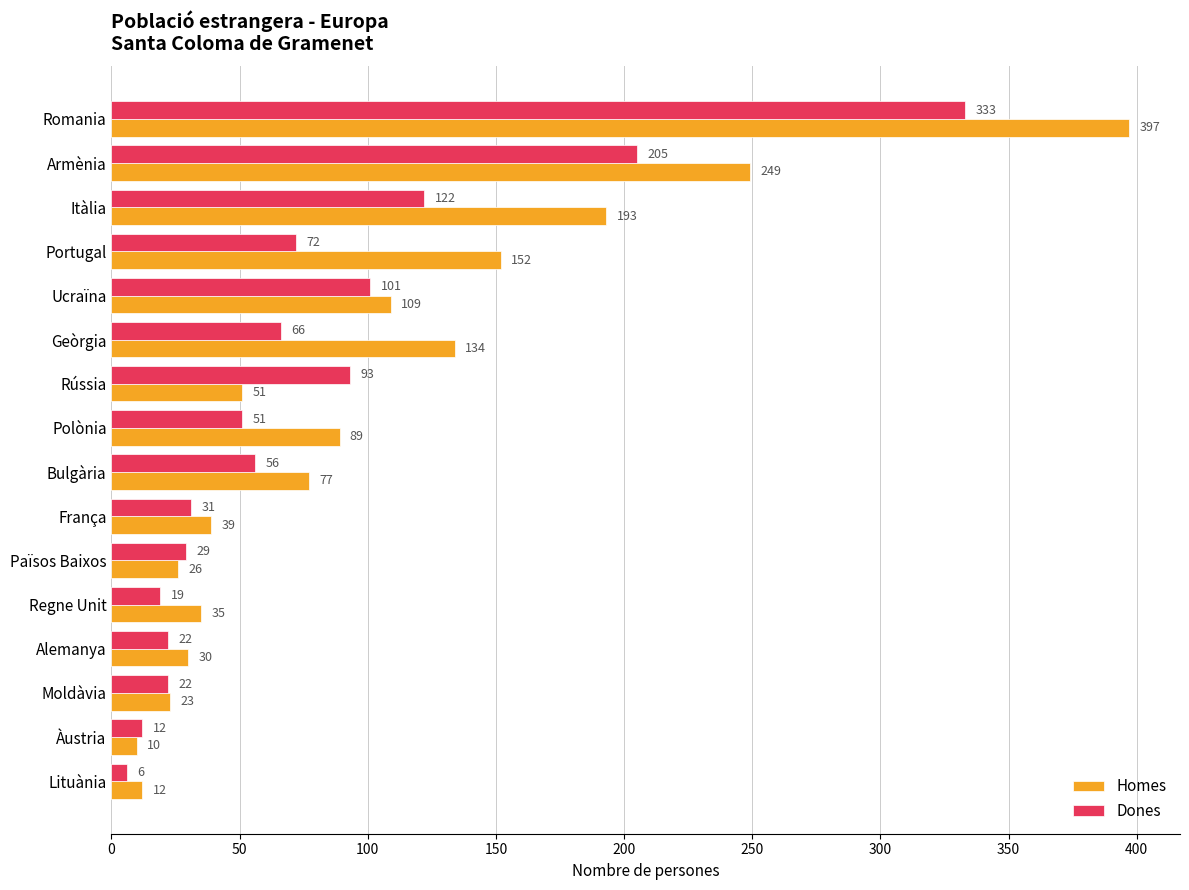

The value of Homes at Alemanya is 30. True or false?

True